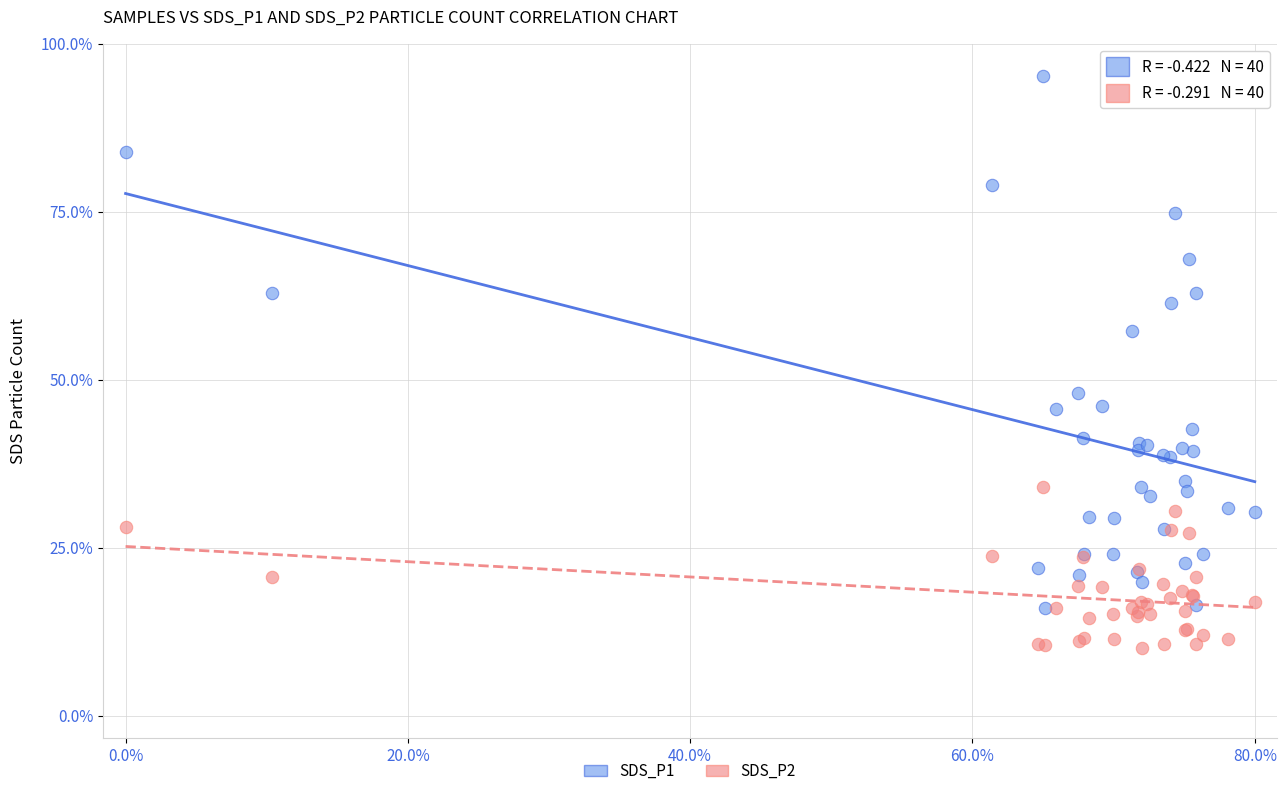

What are all the series names shown in the legend?

SDS_P1, SDS_P2